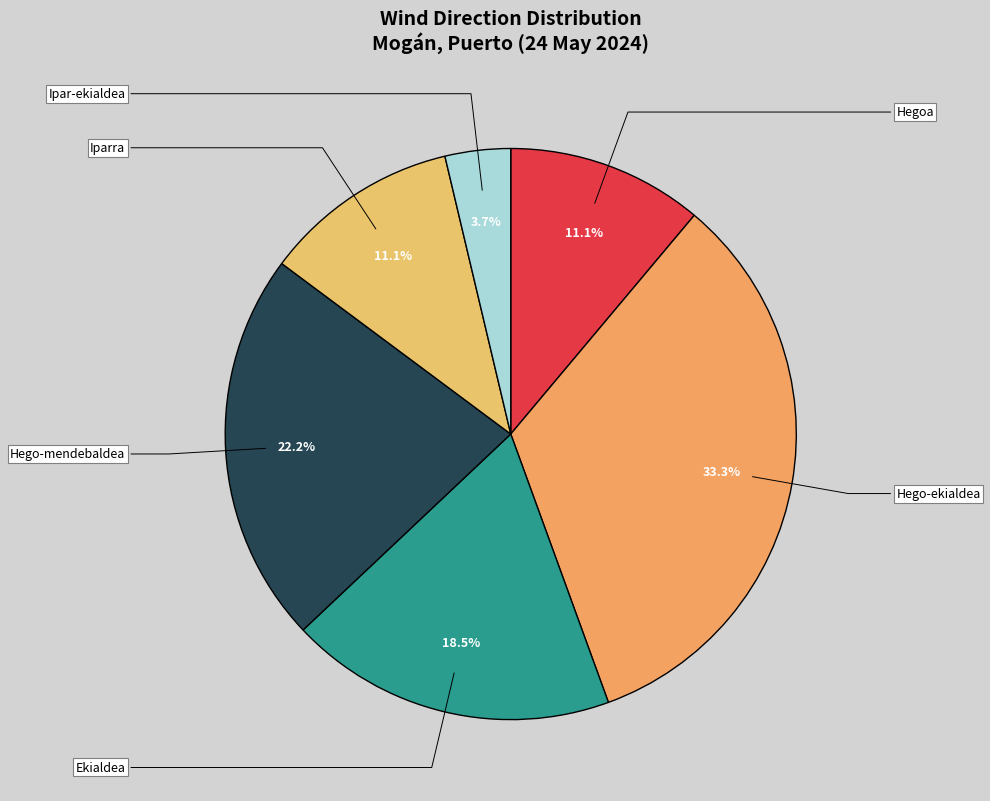

Count the number of slices in the pie.

6